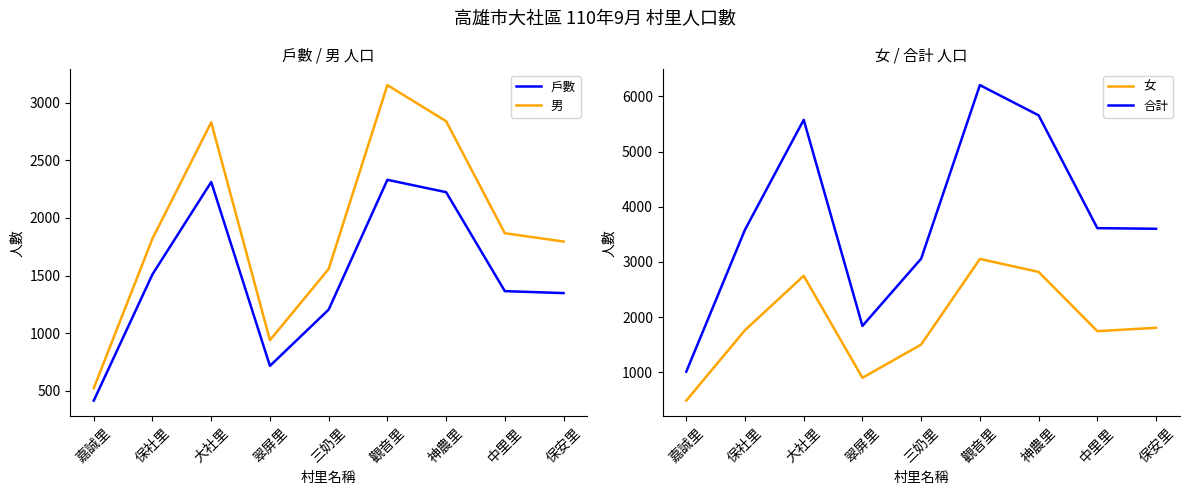

True or false: 合計 and 男 intersect in this chart.

False